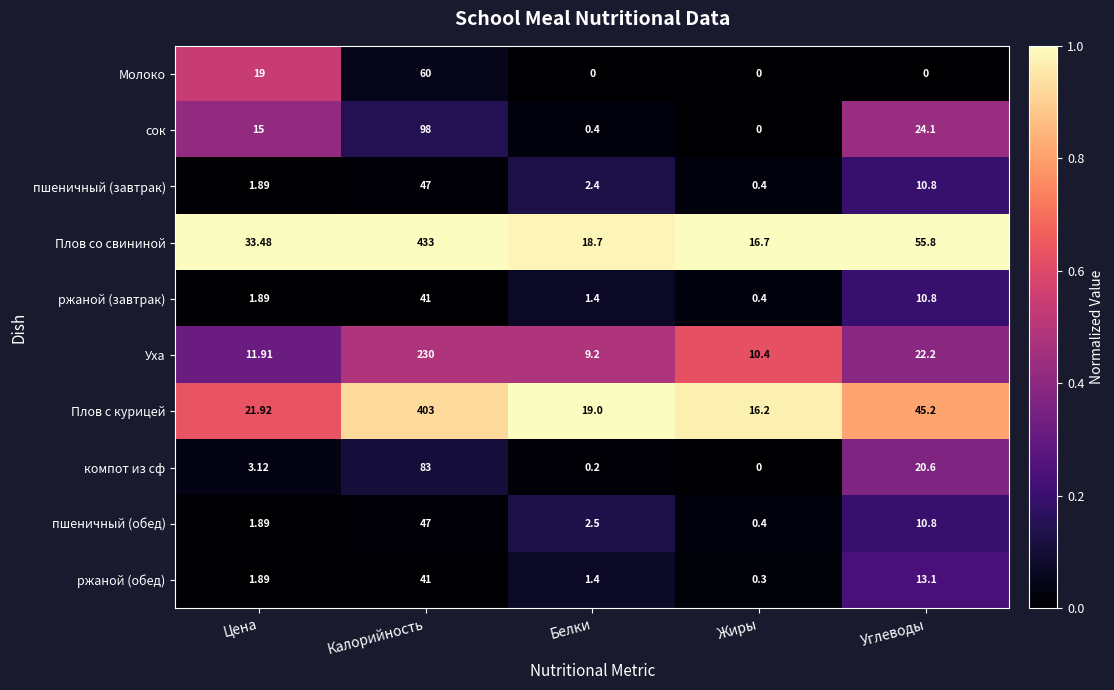

Is the value of Уха at Цена greater than the value of Молоко at Углеводы?

Yes